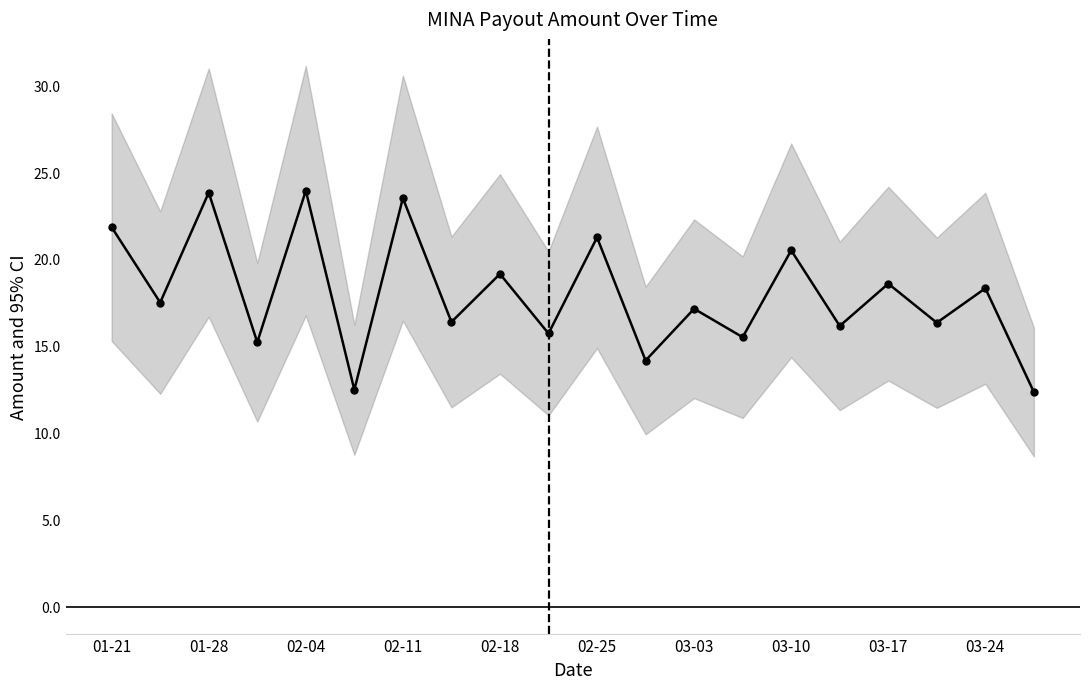

What is the approximate value at 03-17?

18.6